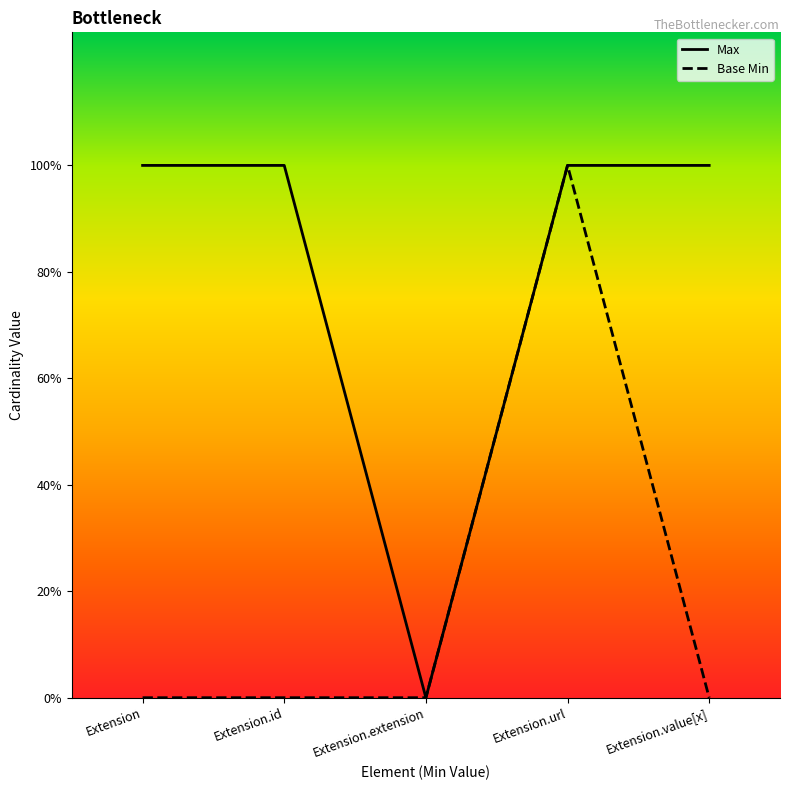

True or false: Base Min has a value of 1 at Extension.extension.

False